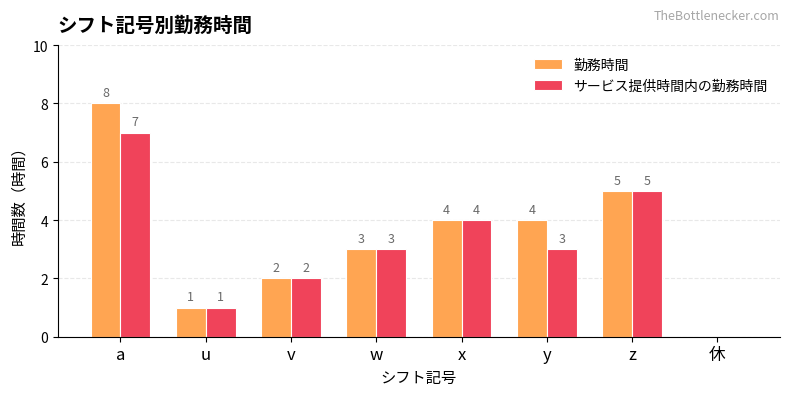

Reading right to left, what are all the values shown in this chart?

勤務時間: 0	5	4	4	3	2	1	8
サービス提供時間内の勤務時間: 0	5	3	4	3	2	1	7